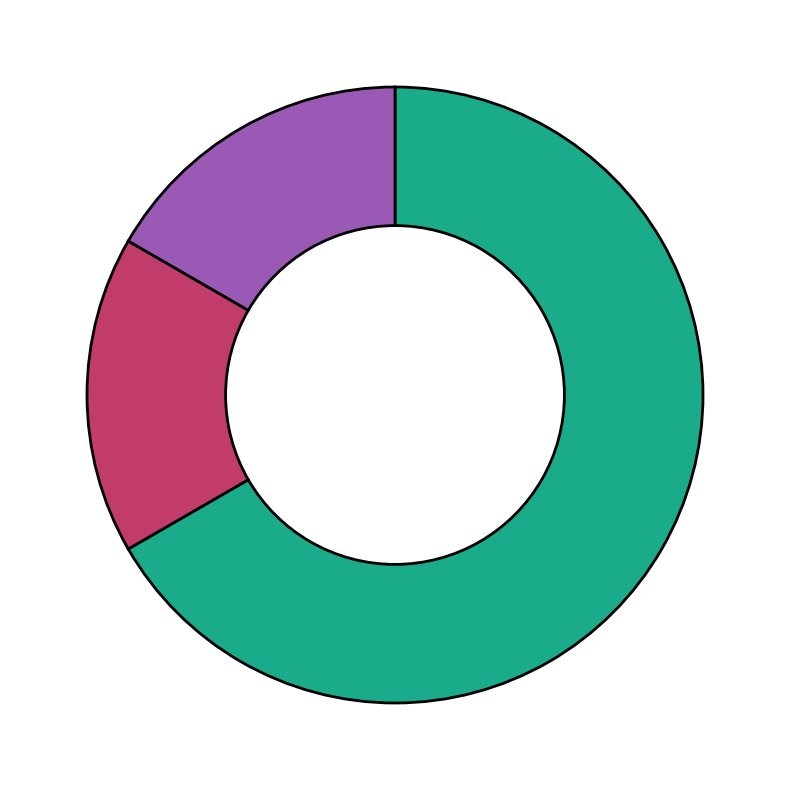

Is there any slice that represents more than half of the pie?

Yes